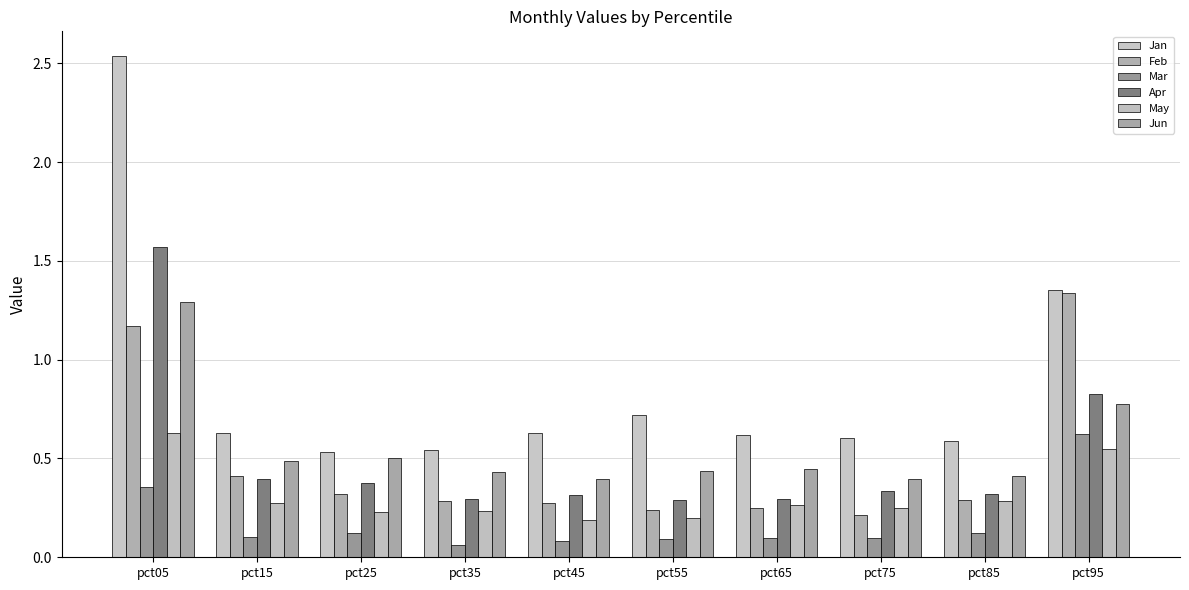

What are all the series names shown in the legend?

Jan, Feb, Mar, Apr, May, Jun